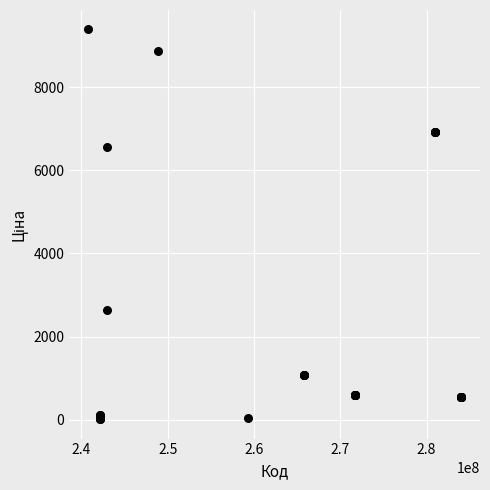

What Y value in the scatter plot is closest to 4699?

6568.8